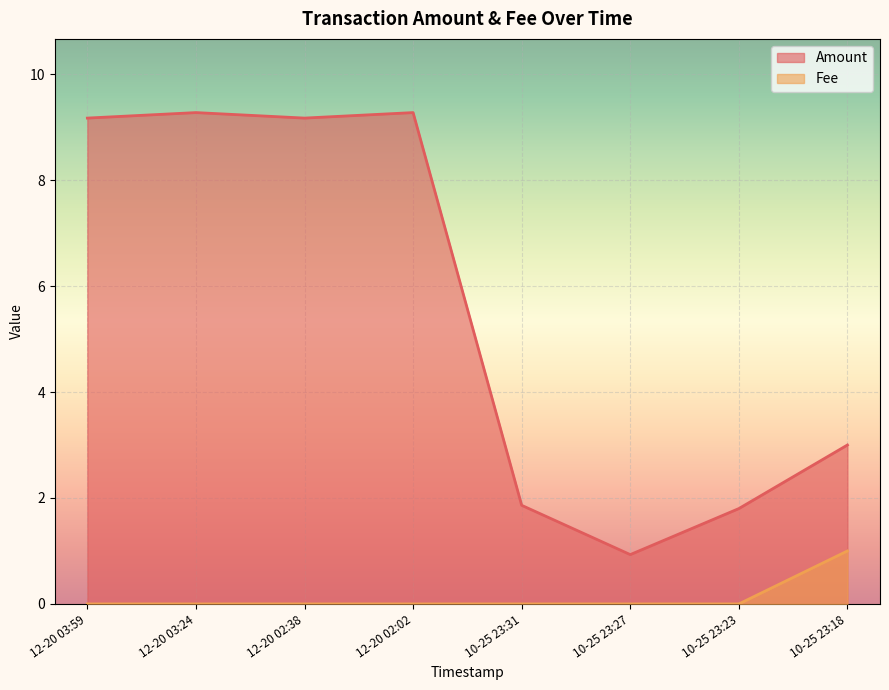

Count the Fee values in the range 0 to 1.

8